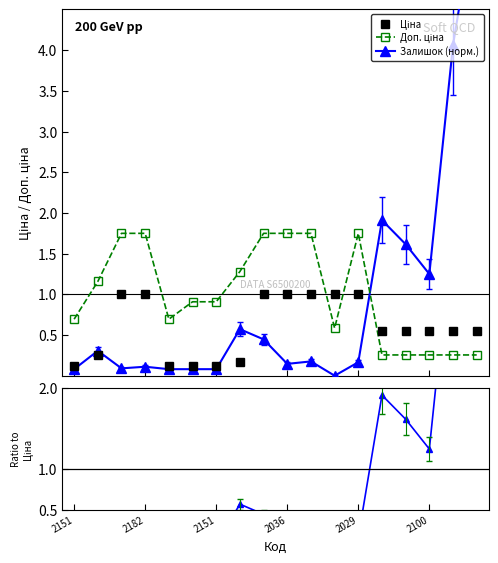

The value of Доп. ціна at 2182 is 0.4. True or false?

False